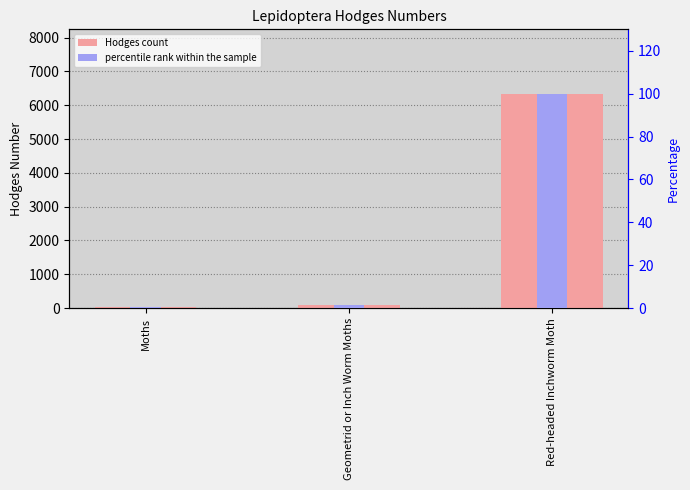

Read the percentile rank within the sample value at Geometrid or Inch Worm Moths.

1.4